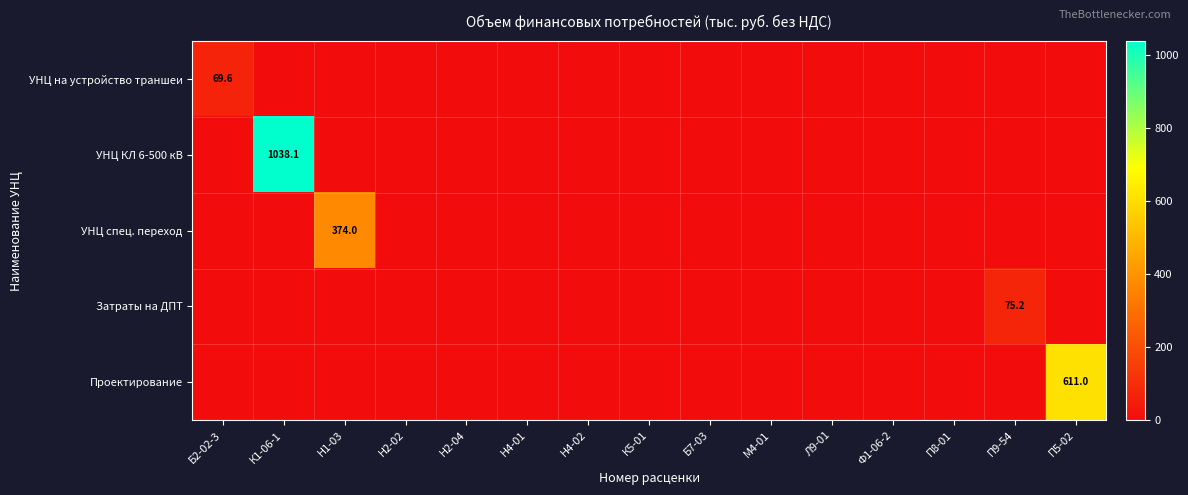

True or false: УНЦ на устройство траншеи has a value of 0.0 at Н4-02.

True